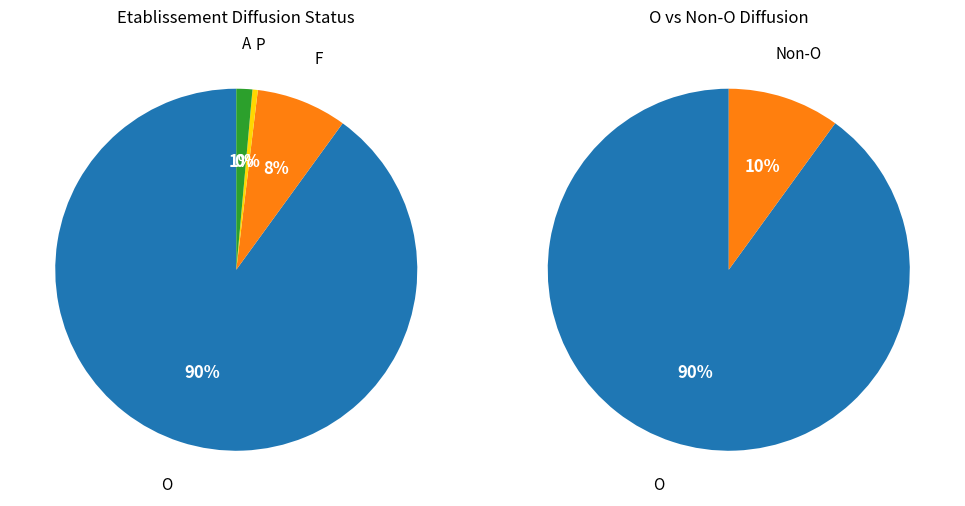

Does F represent more than half of the total?

No